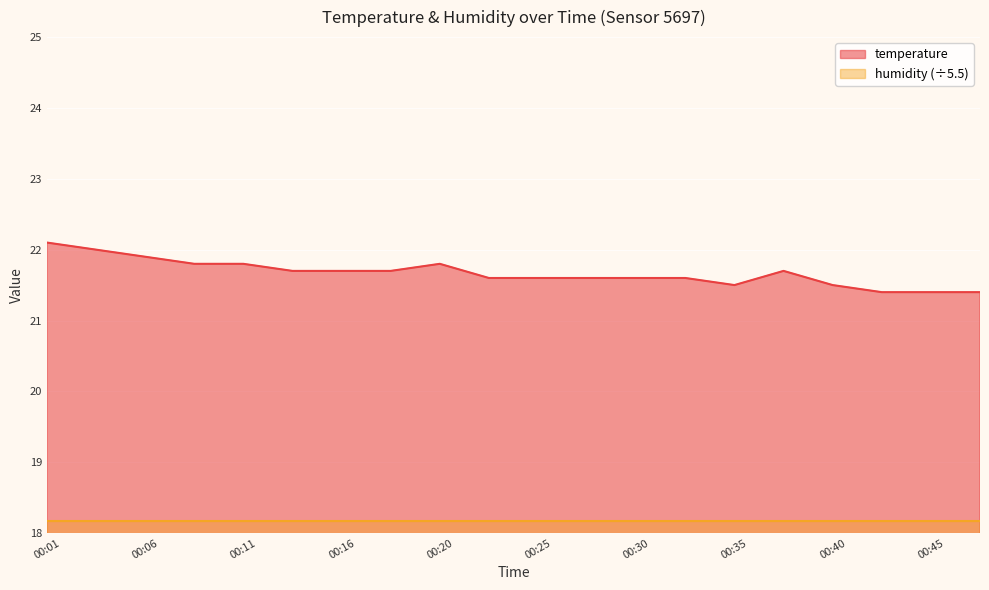

List the labels in order of value, largest first.

00:01, 00:03, 00:06, 00:08, 00:11, 00:20, 00:13, 00:16, 00:18, 00:38, 00:23, 00:25, 00:28, 00:30, 00:33, 00:35, 00:40, 00:43, 00:45, 00:47